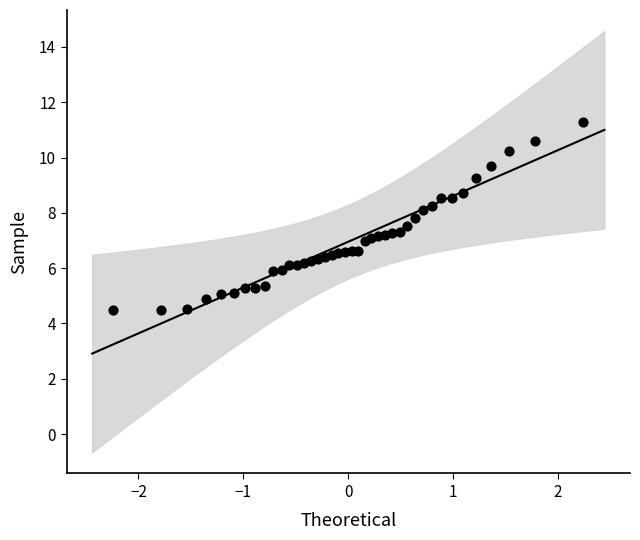

What is the range of X values (max minus min)?

4.5